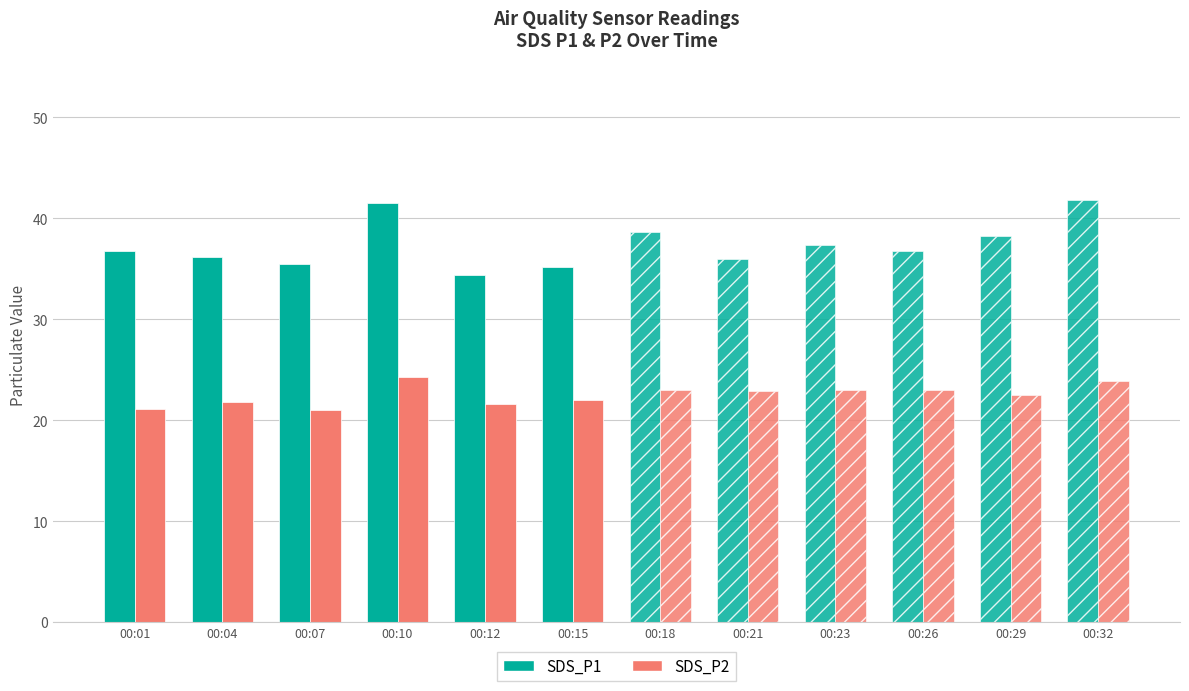

Is it true that SDS_P2 equals 35.2 at 00:10?

False